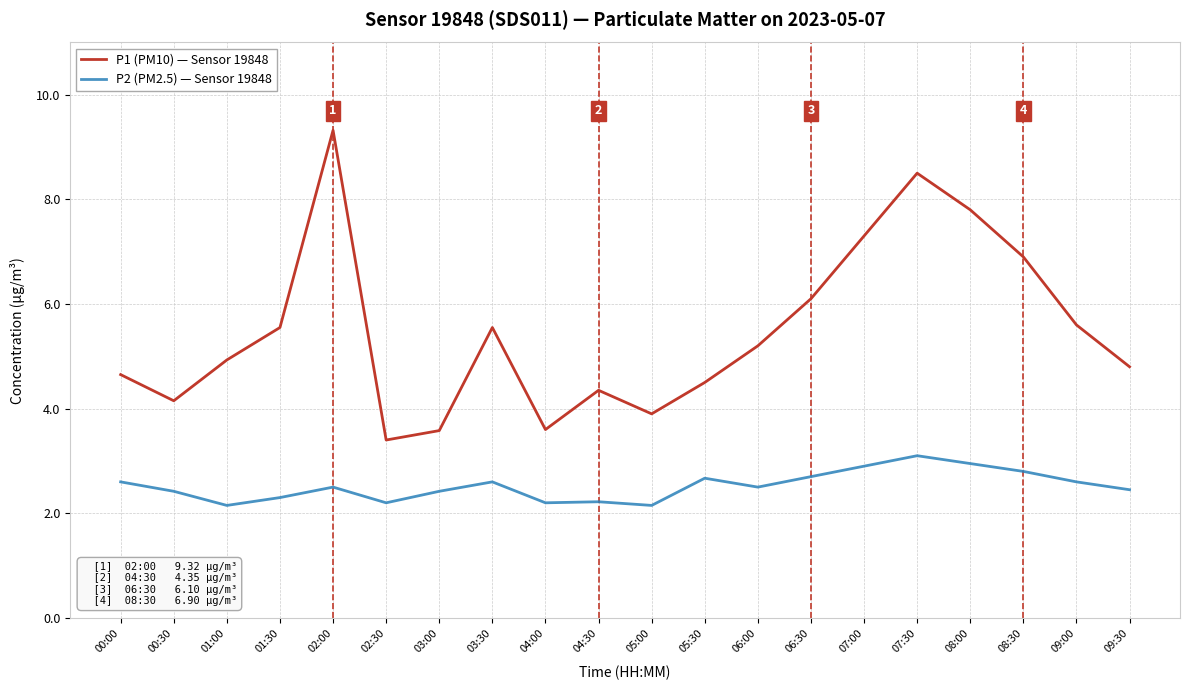

What is the maximum value for P2 (PM2.5) — Sensor 19848?

3.1